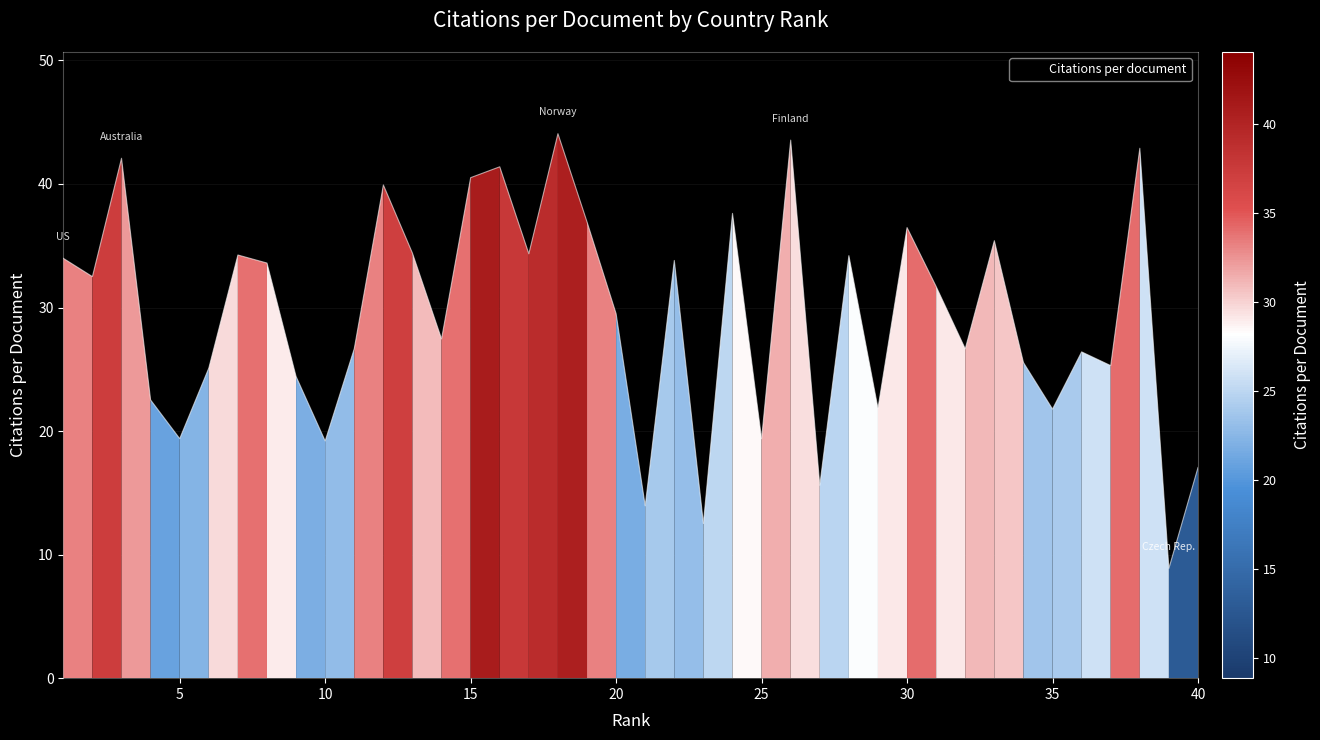

What is the smallest value displayed?

8.9